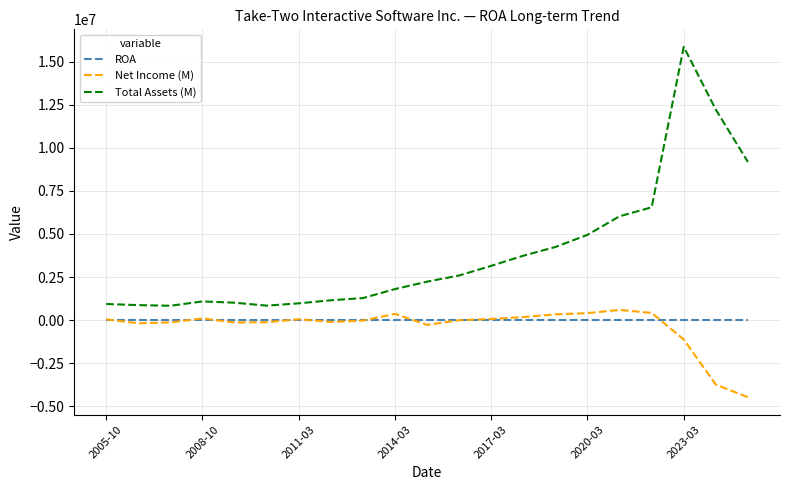

How many categories are shown in the chart?

21